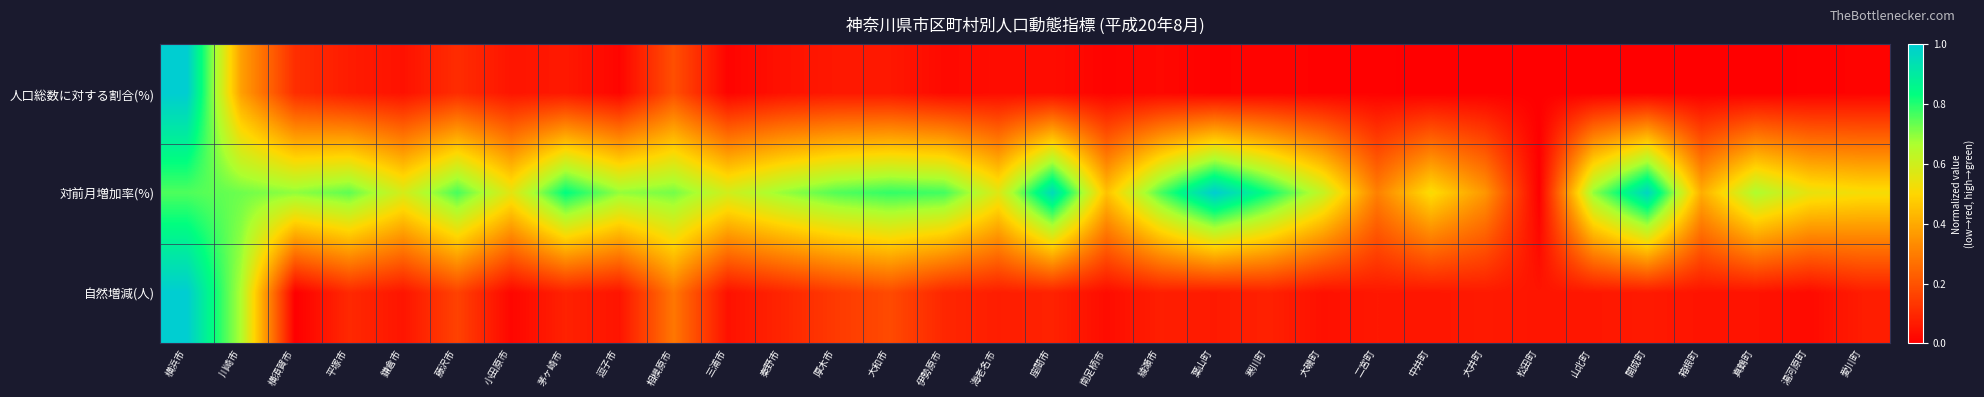

Reading right to left, list all the values displayed in this chart.

人口総数に対する割合(%): 愛川町=0.0	湯河原町=0.0	真鶴町=0.0	箱根町=0.0	開成町=0.0	山北町=0.0	松田町=0.0	大井町=0.0	中井町=0.0	二宮町=0.0	大磯町=0.0	寒川町=0.0	葉山町=0.0	綾瀬市=0.0	南足柄市=0.0	座間市=0.0	海老名市=0.0	伊勢原市=0.0	大和市=0.1	厚木市=0.1	秦野市=0.0	三浦市=0.0	相模原市=0.2	逗子市=0.0	茅ヶ崎市=0.1	小田原市=0.1	藤沢市=0.1	鎌倉市=0.0	平塚市=0.1	横須賀市=0.1	川崎市=0.4	横浜市=1.0
対前月増加率(%): 愛川町=0.5	湯河原町=0.5	真鶴町=0.7	箱根町=0.4	開成町=1.0	山北町=0.7	松田町=0.0	大井町=0.4	中井町=0.5	二宮町=0.3	大磯町=0.6	寒川町=0.8	葉山町=1.0	綾瀬市=0.8	南足柄市=0.5	座間市=1.0	海老名市=0.6	伊勢原市=0.8	大和市=0.8	厚木市=0.8	秦野市=0.7	三浦市=0.6	相模原市=0.7	逗子市=0.7	茅ヶ崎市=0.8	小田原市=0.6	藤沢市=0.8	鎌倉市=0.6	平塚市=0.7	横須賀市=0.7	川崎市=0.7	横浜市=0.8
自然増減(人): 愛川町=0.1	湯河原町=0.0	真鶴町=0.0	箱根町=0.0	開成町=0.1	山北町=0.1	松田町=0.1	大井町=0.1	中井町=0.1	二宮町=0.1	大磯町=0.0	寒川町=0.1	葉山町=0.1	綾瀬市=0.1	南足柄市=0.0	座間市=0.1	海老名市=0.1	伊勢原市=0.1	大和市=0.2	厚木市=0.1	秦野市=0.1	三浦市=0.0	相模原市=0.3	逗子市=0.1	茅ヶ崎市=0.1	小田原市=0.0	藤沢市=0.2	鎌倉市=0.1	平塚市=0.1	横須賀市=0.0	川崎市=0.7	横浜市=1.0